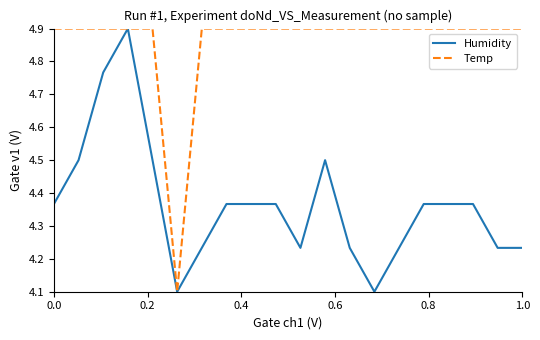

What is the minimum value shown in the chart?

4.1